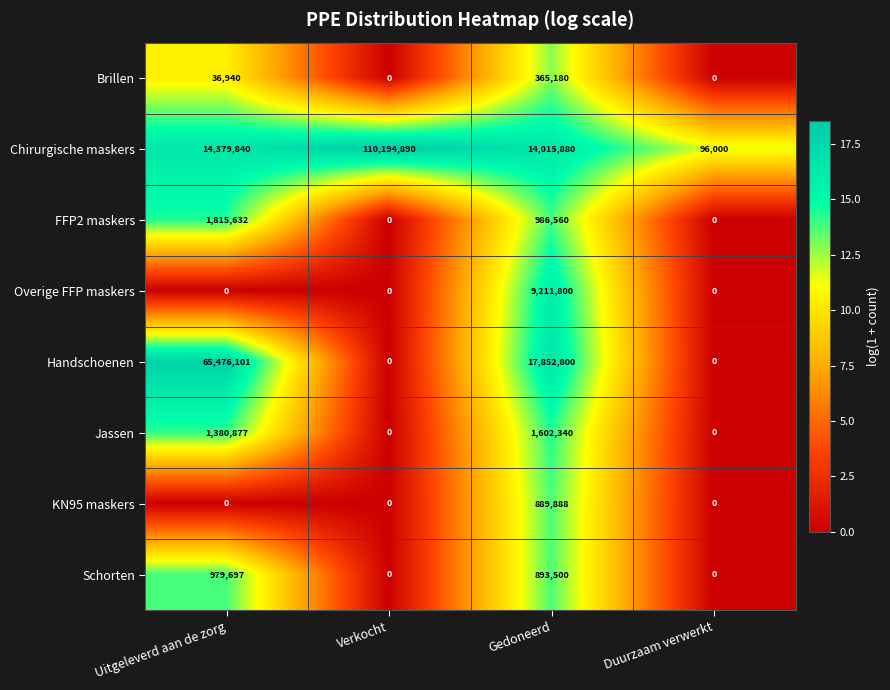

Which series changed the most between Uitgeleverd aan de zorg and Gedoneerd?

Handschoenen